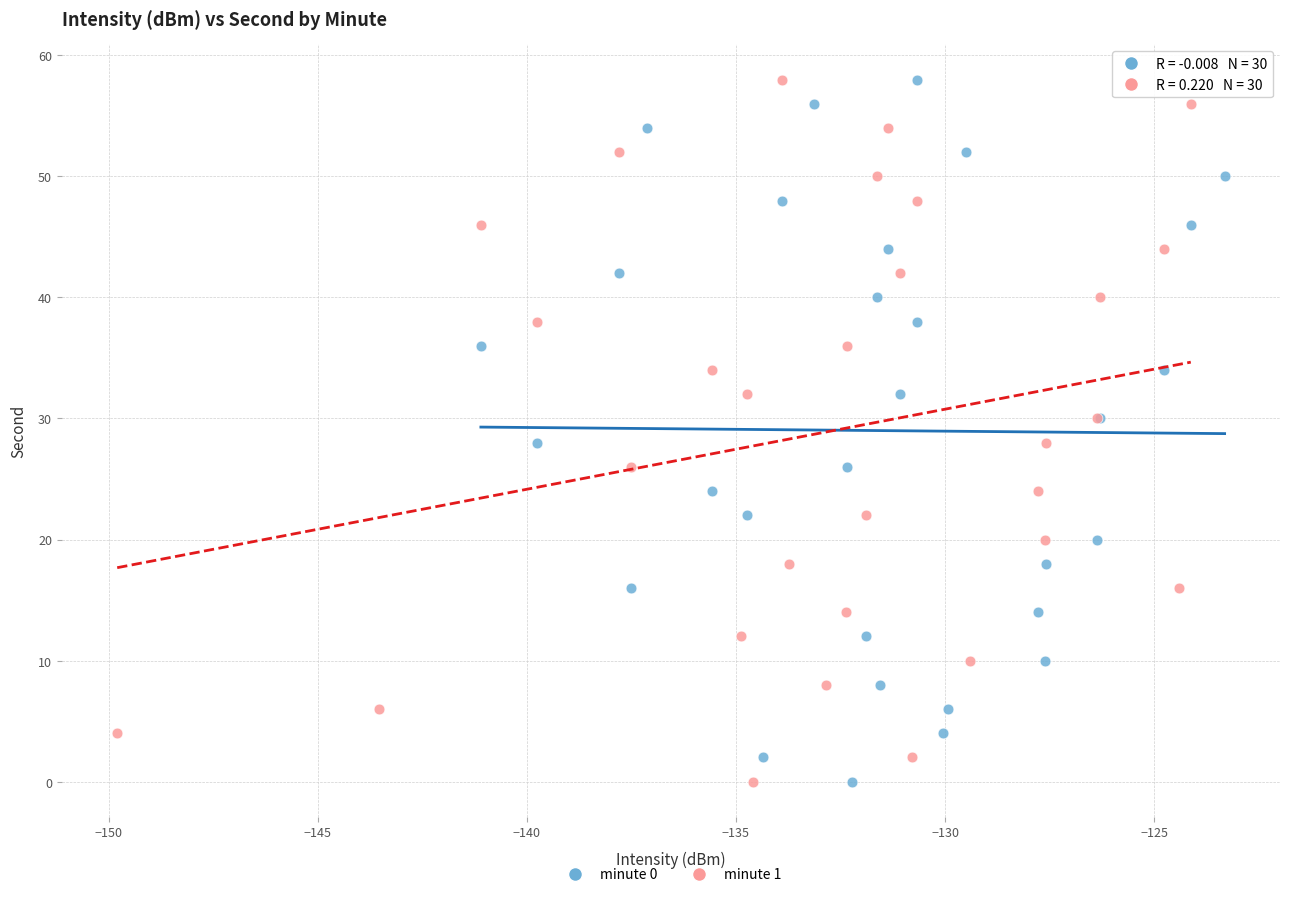

What are all the series names shown in the legend?

minute 0, minute 1